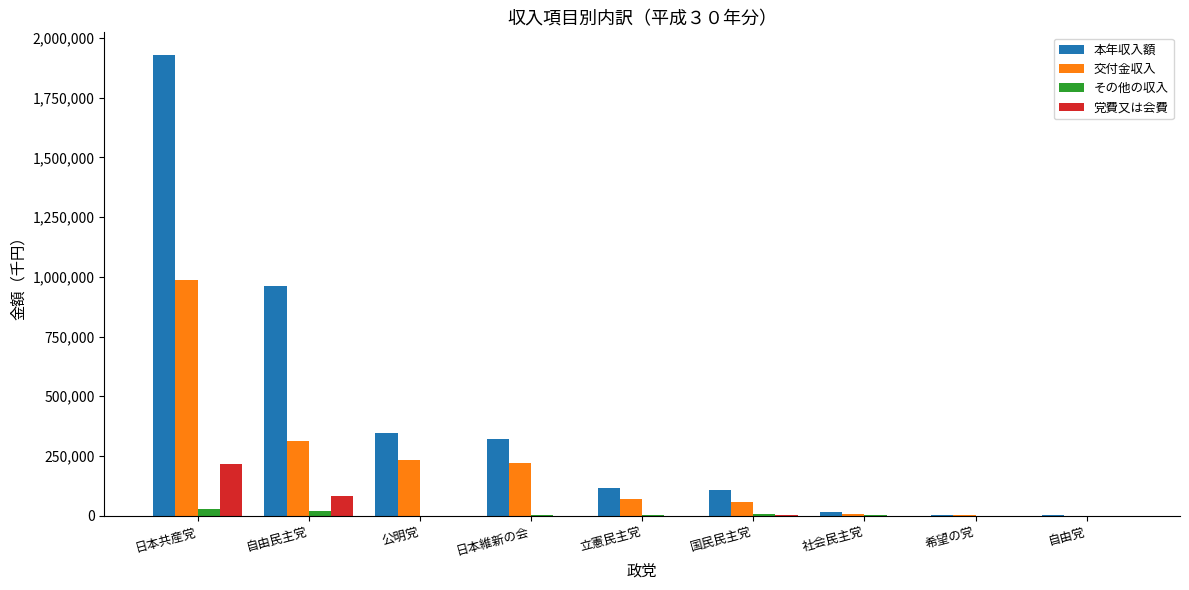

The 交付金収入 series shows 71900 at 立憲民主党. True or false?

True